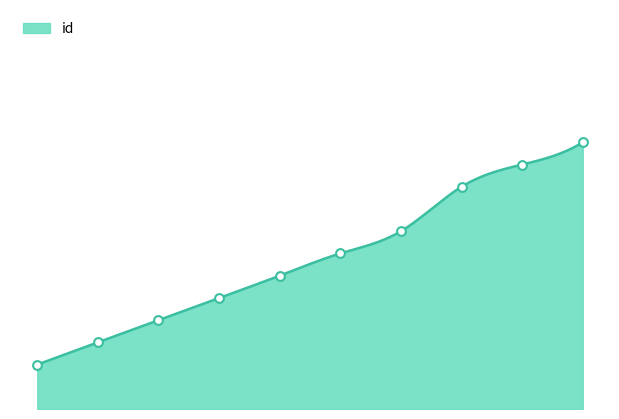

Between 2008-06-13 and 2008-07-14, which is larger?

2008-07-14